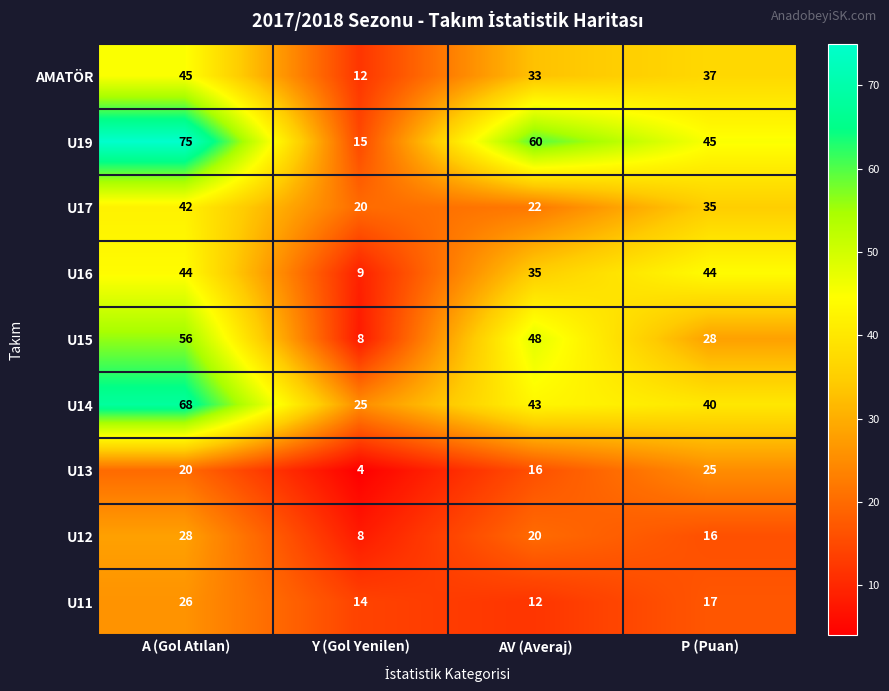

Read the U11 value at Y (Gol Yenilen).

14